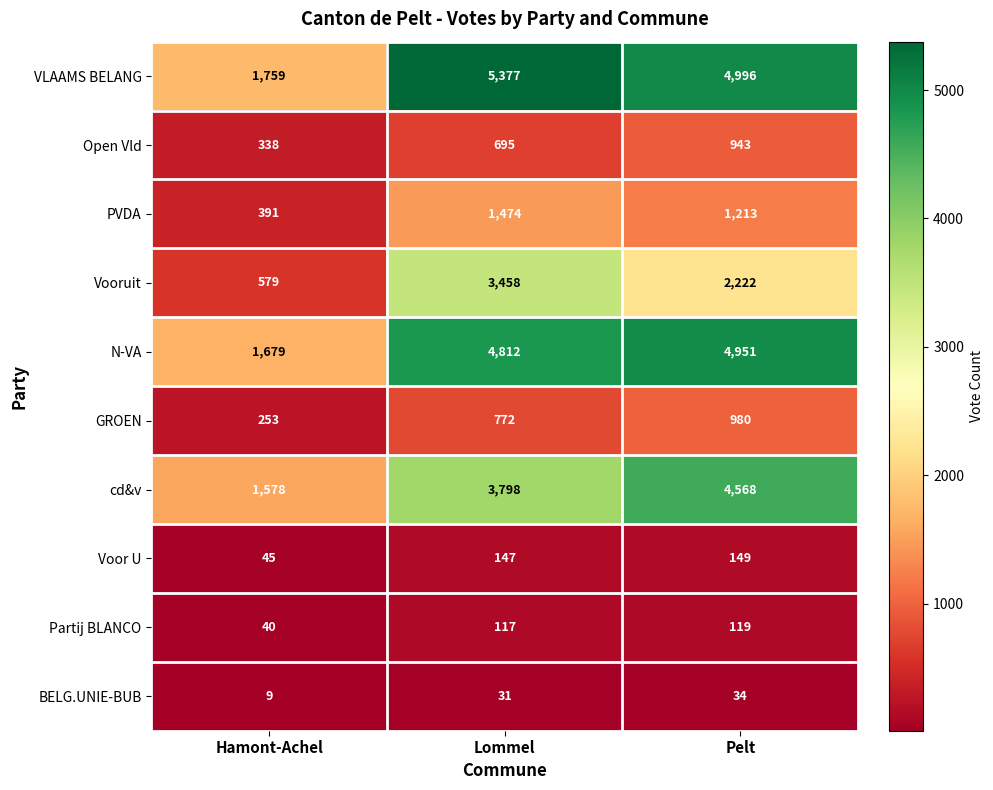

At Hamont-Achel, list the series in order from largest to smallest.

VLAAMS BELANG, N-VA, cd&v, Vooruit, PVDA, Open Vld, GROEN, Voor U, Partij BLANCO, BELG.UNIE-BUB